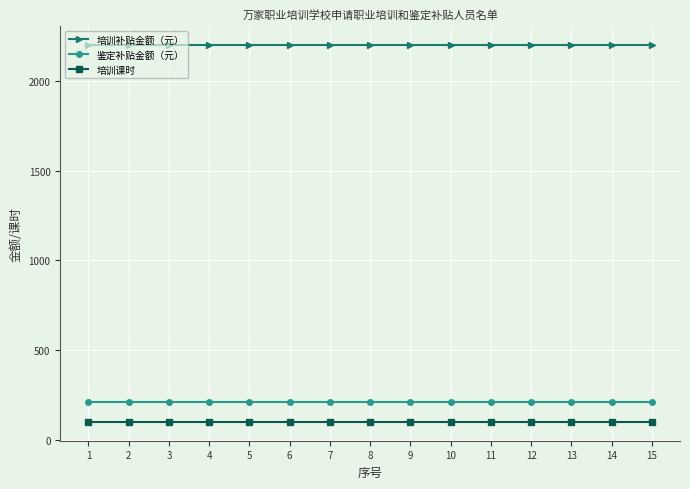

The 鉴定补贴金额（元） series shows 113 at 2. True or false?

False